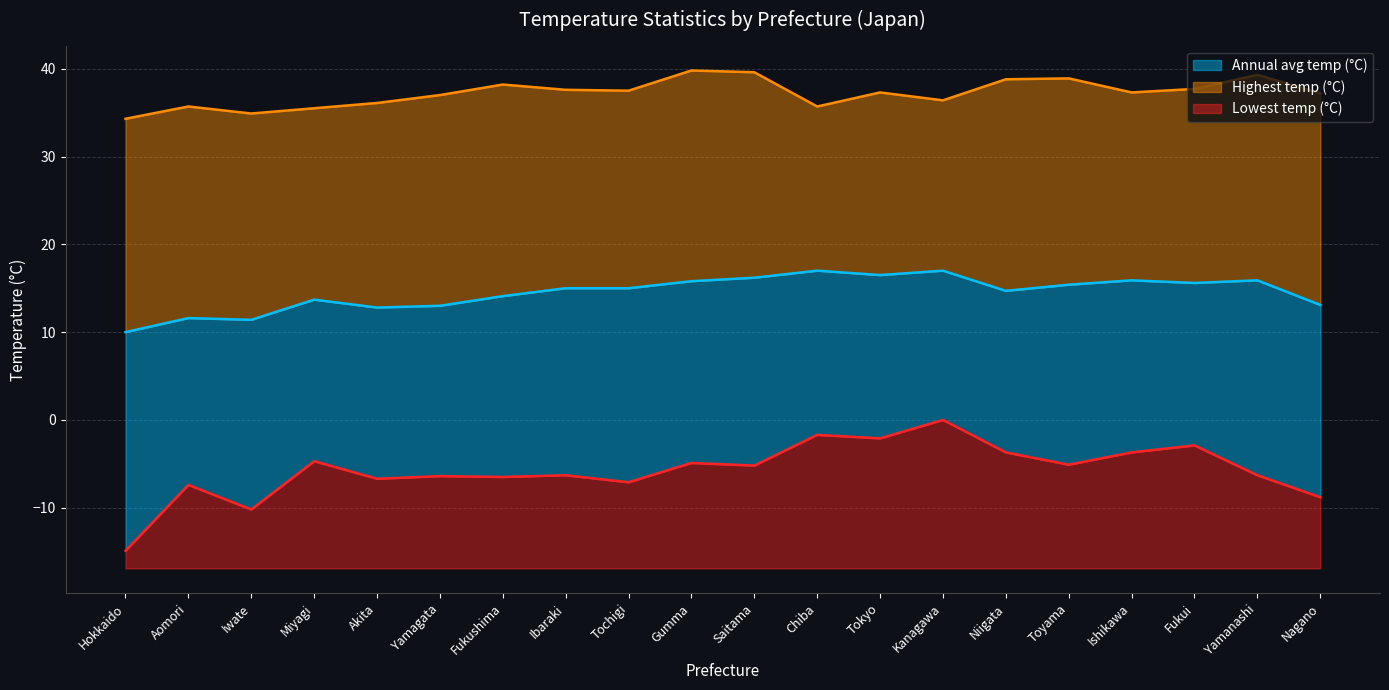

Where is Highest temp (°C) nearest to the value 37?

Yamagata